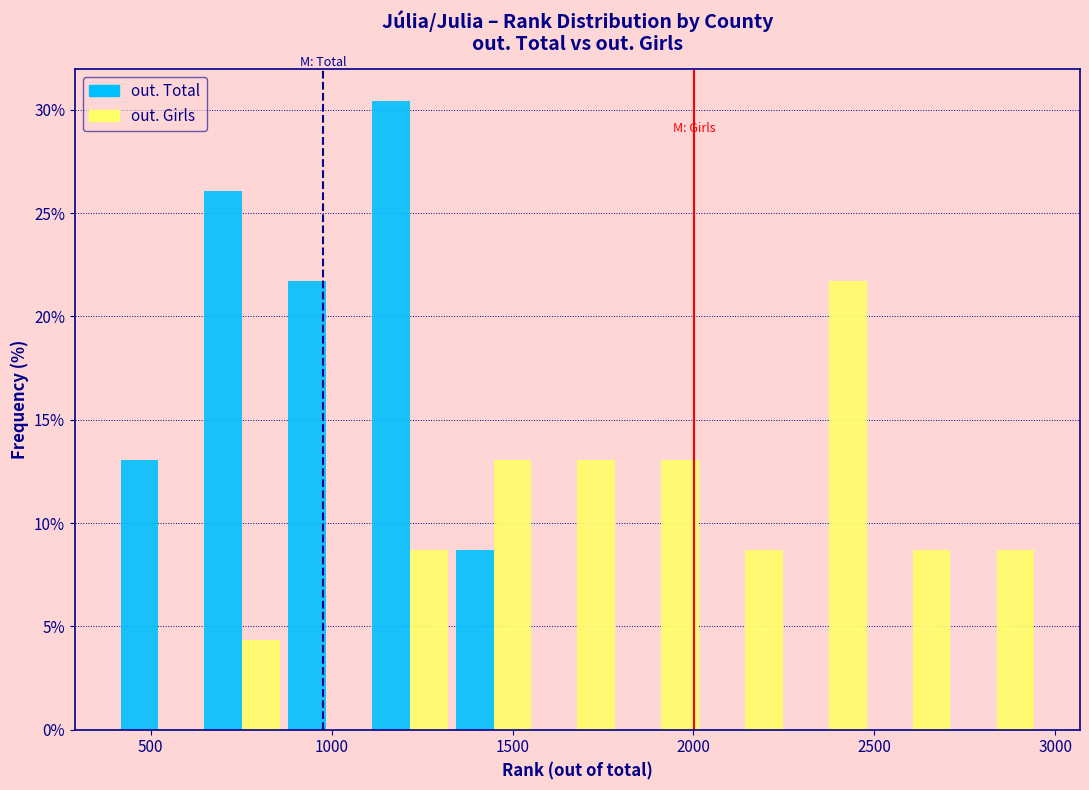

What is the height of the out. Girls bar covering 1800 to 2050 on the x-axis? Neither the bar edges nor the heights are printed on the chart, so give them approximately, as read against the axes.

13.0